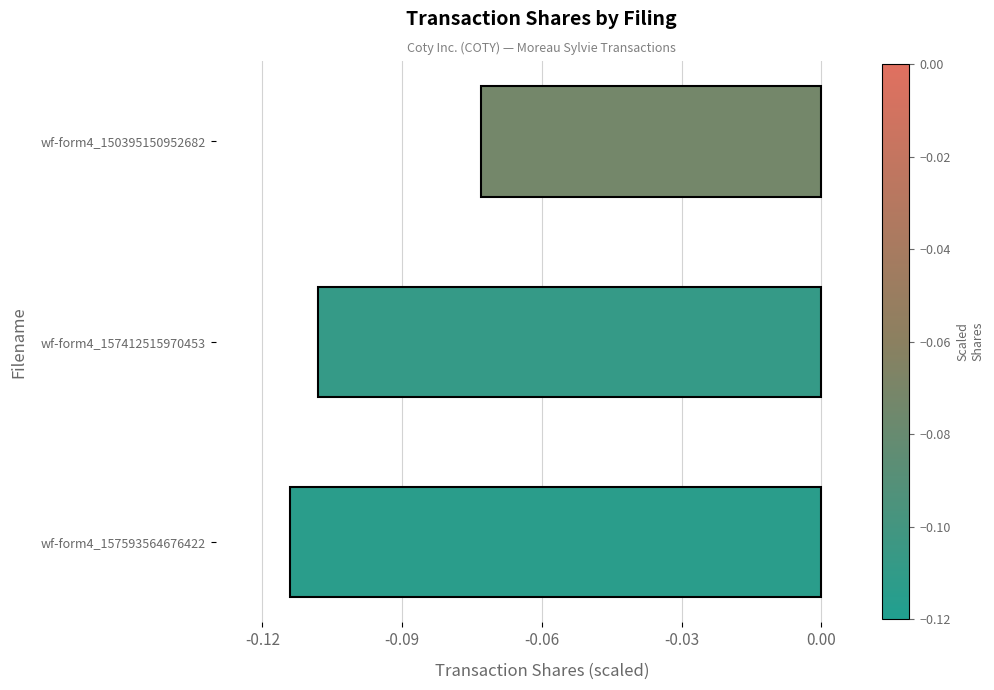

Rank the categories by value from highest to lowest.

wf-form4_150395150952682, wf-form4_157412515970453, wf-form4_157593564676422